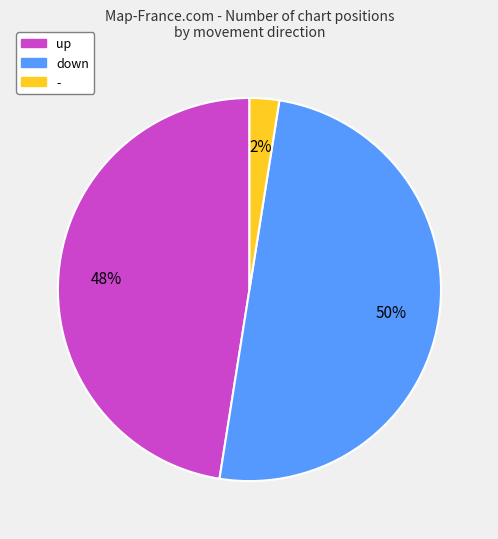

To the nearest percent, what is the average slice percentage?

33%